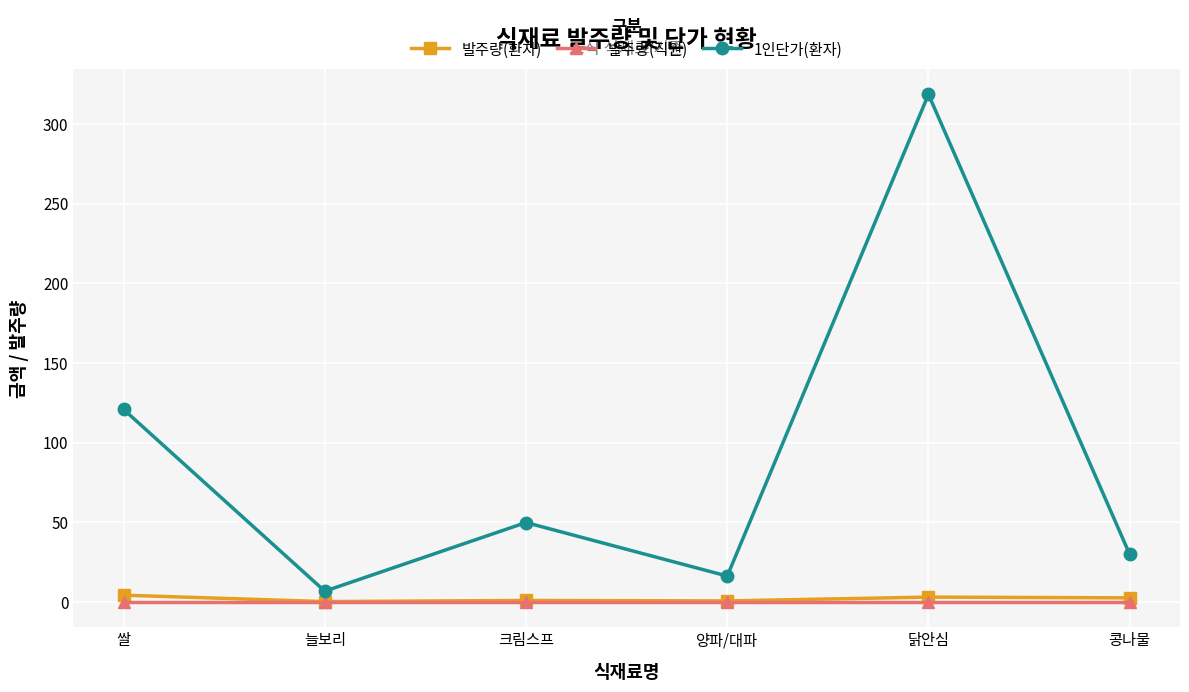

What is the difference between the maximum and minimum values in the 발주량(환자) series?

4.0